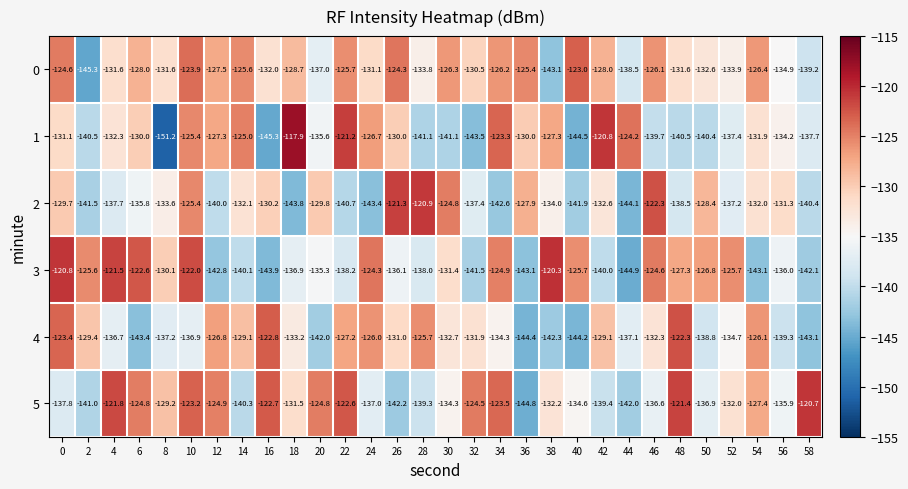

Read the 5 value at 0.

-137.8